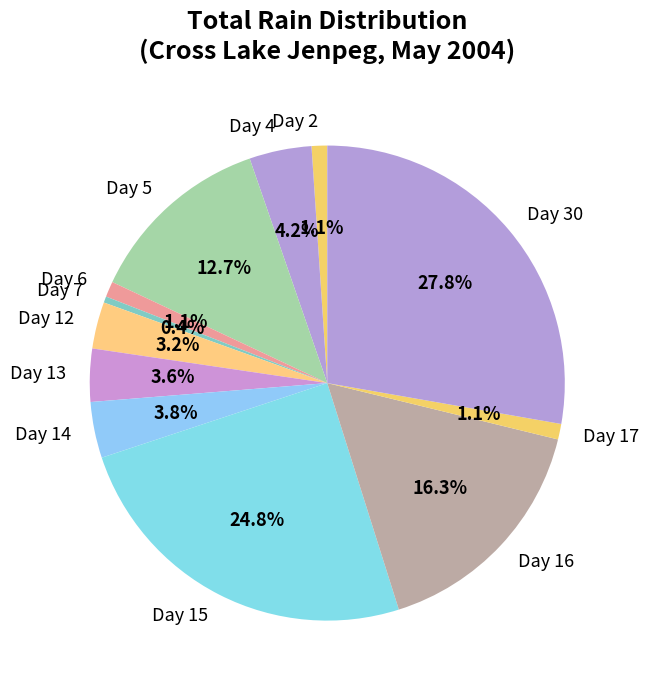

Which category has the smallest portion of the pie?

Day 7